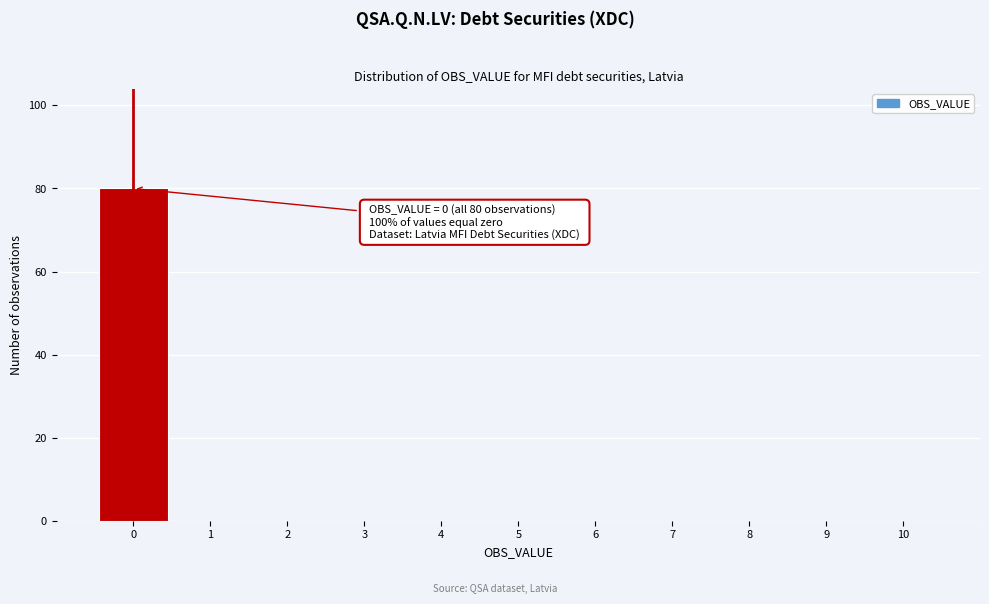

Over which range of the x-axis is the bar tallest?

-0.5 to 0.5